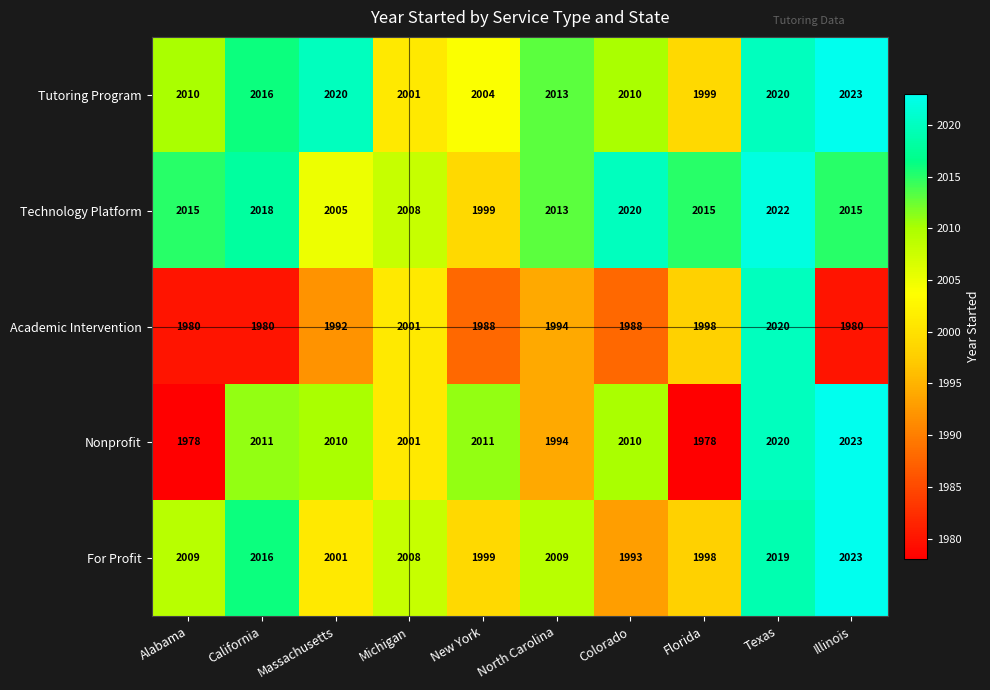

What is the spread (max minus min) of values at Illinois?

43